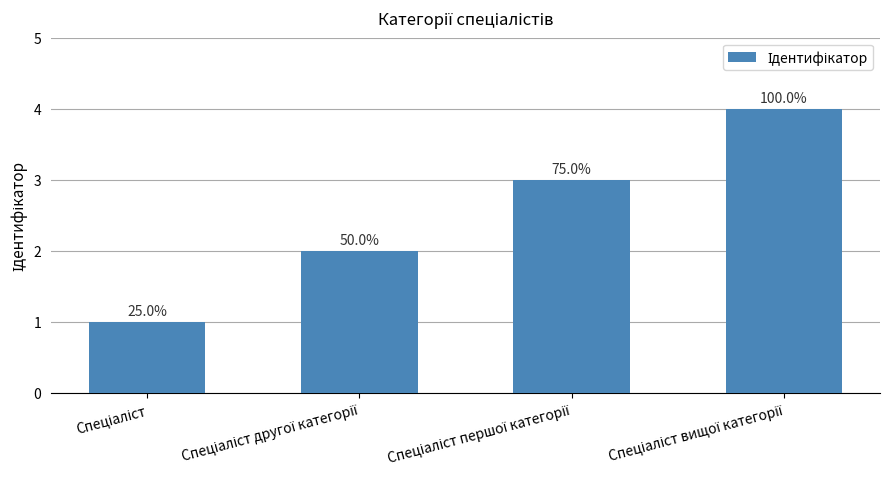

How many bars are there in total?

4